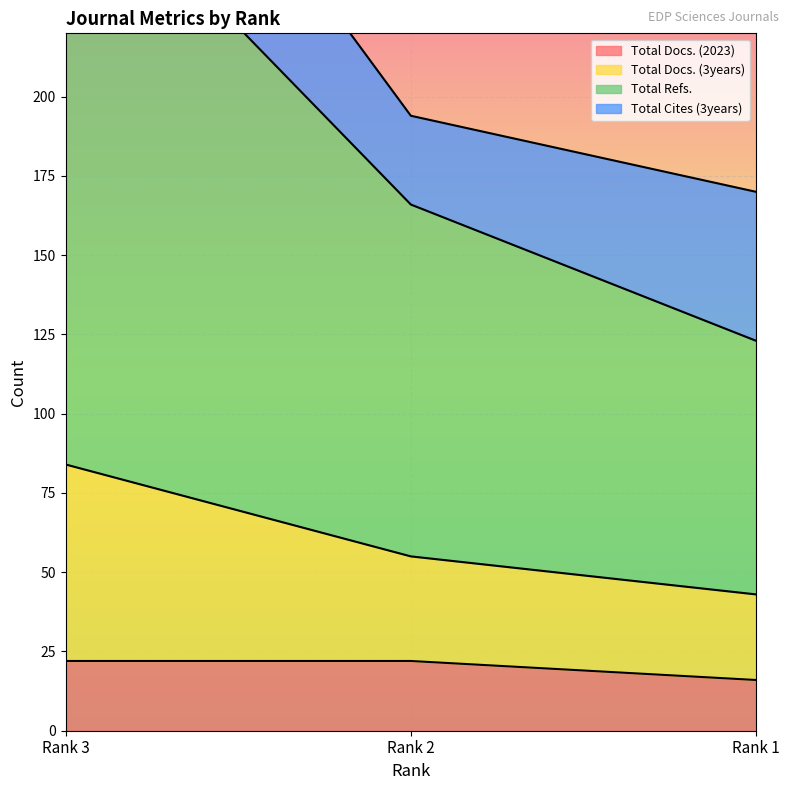

What is the highest value of the Total Docs. (2023) series?

22